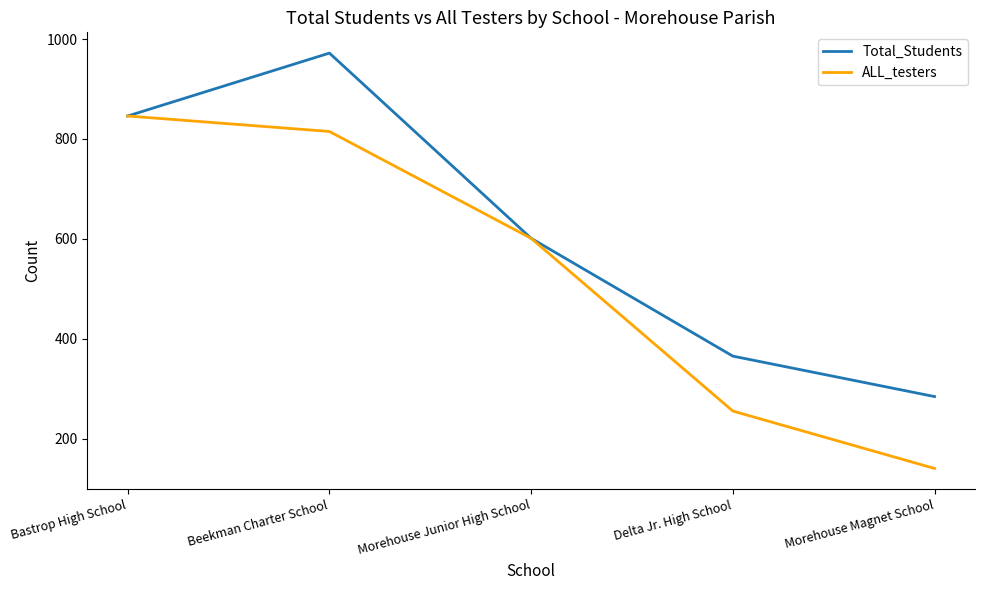

Reading left to right, extract all data points from this chart.

Total_Students: Bastrop High School=846	Beekman Charter School=972	Morehouse Junior High School=601	Delta Jr. High School=365	Morehouse Magnet School=284
ALL_testers: Bastrop High School=846	Beekman Charter School=815	Morehouse Junior High School=601	Delta Jr. High School=255	Morehouse Magnet School=140